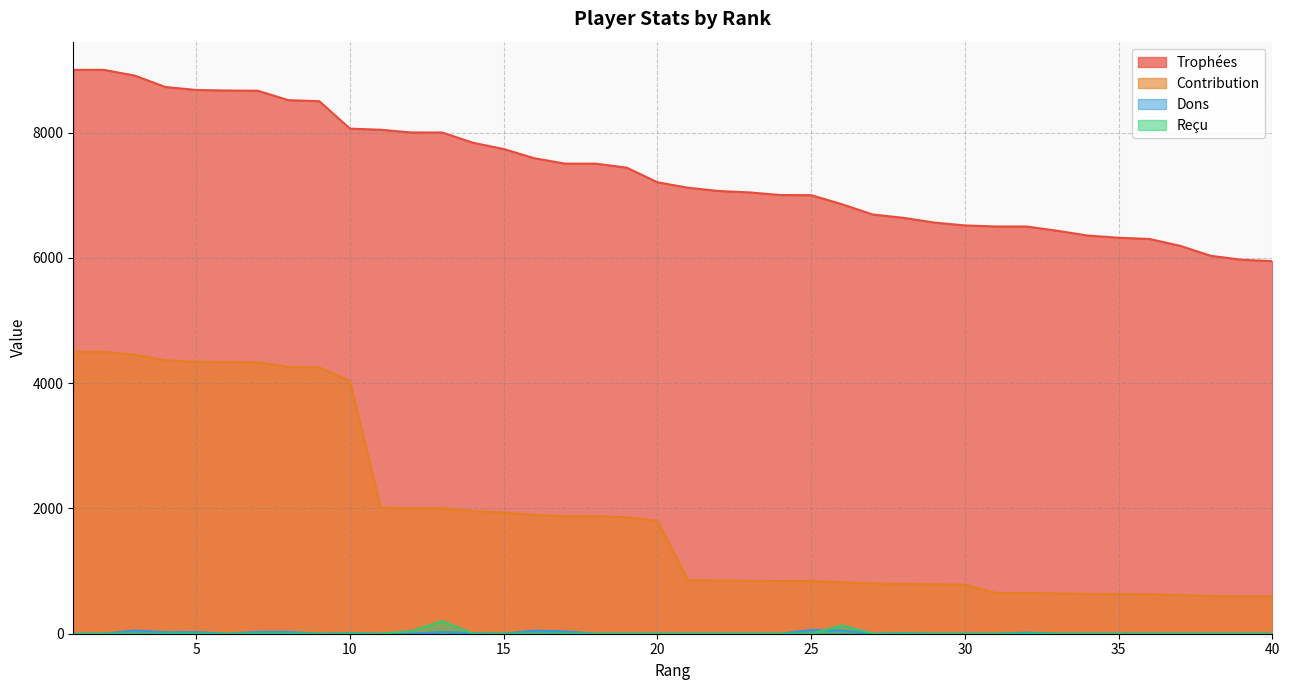

Reading left to right, list all the values displayed in this chart.

Trophées: 1=9000	2=9000	3=8908	4=8726	5=8679	6=8670	7=8667	8=8516	9=8500	10=8062	11=8044	12=8001	13=8000	14=7837	15=7736	16=7589	17=7503	18=7503	19=7439	20=7206	21=7118	22=7066	23=7044	24=7002	25=7000	26=6856	27=6692	28=6638	29=6563	30=6517	31=6500	32=6500	33=6432	34=6355	35=6320	36=6301	37=6192	38=6032	39=5969	40=5947
Contribution: 1=4500	2=4500	3=4454	4=4363	5=4339	6=4335	7=4333	8=4258	9=4250	10=4031	11=2011	12=2000	13=2000	14=1959	15=1934	16=1897	17=1875	18=1875	19=1859	20=1801	21=854	22=847	23=845	24=840	25=840	26=822	27=803	28=796	29=787	30=782	31=650	32=650	33=643	34=635	35=632	36=630	37=619	38=603	39=596	40=594
Dons: 1=0	2=0	3=52	4=24	5=26	6=0	7=28	8=28	9=0	10=8	11=0	12=0	13=28	14=8	15=0	16=50	17=36	18=0	19=0	20=0	21=0	22=0	23=0	24=0	25=60	26=50	27=0	28=8	29=0	30=0	31=0	32=18	33=0	34=0	35=0	36=0	37=0	38=0	39=0	40=0
Reçu: 1=0	2=0	3=0	4=0	5=0	6=0	7=0	8=0	9=0	10=0	11=0	12=40	13=200	14=0	15=0	16=0	17=0	18=0	19=0	20=0	21=0	22=0	23=0	24=0	25=0	26=130	27=0	28=0	29=0	30=0	31=0	32=0	33=0	34=0	35=0	36=0	37=0	38=0	39=0	40=0